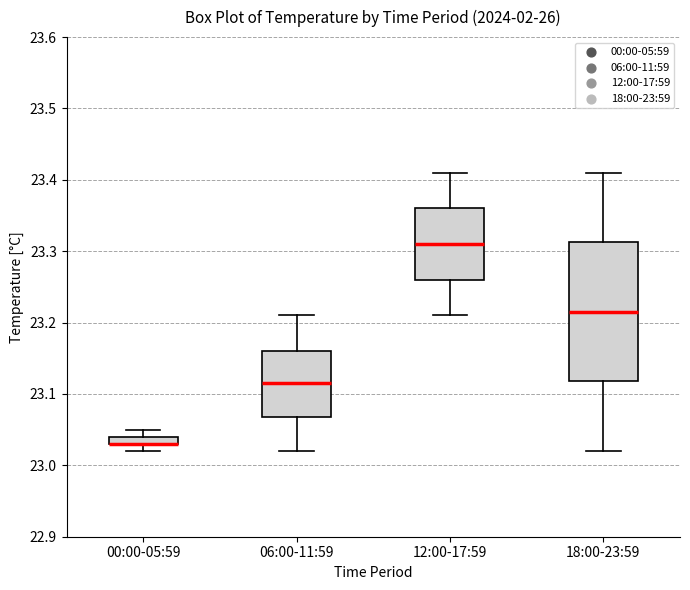

Which box is the tallest, from its lower edge to its upper edge?

18:00-23:59